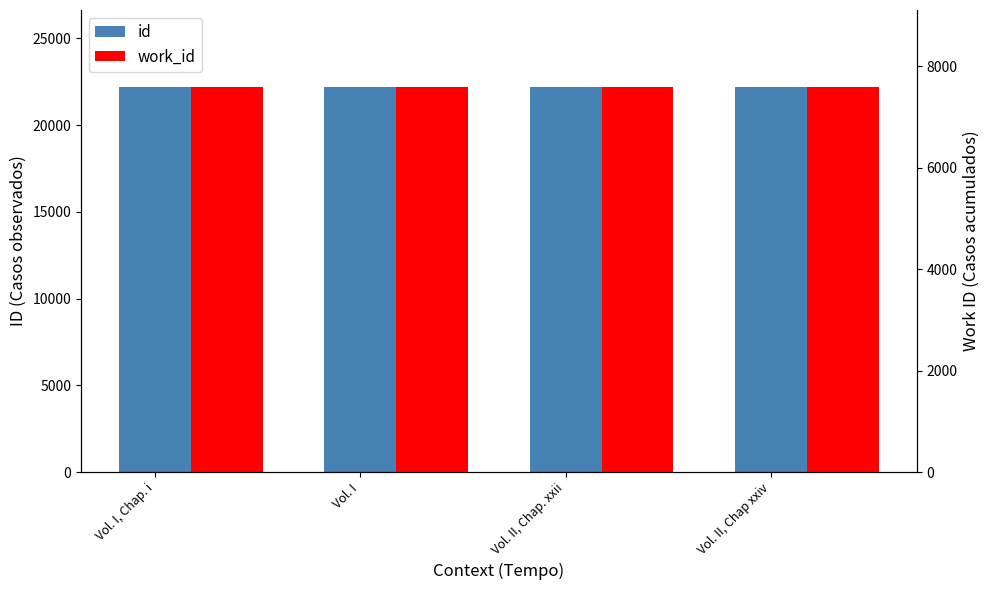

At how many categories does at least one series exceed 11304?

4